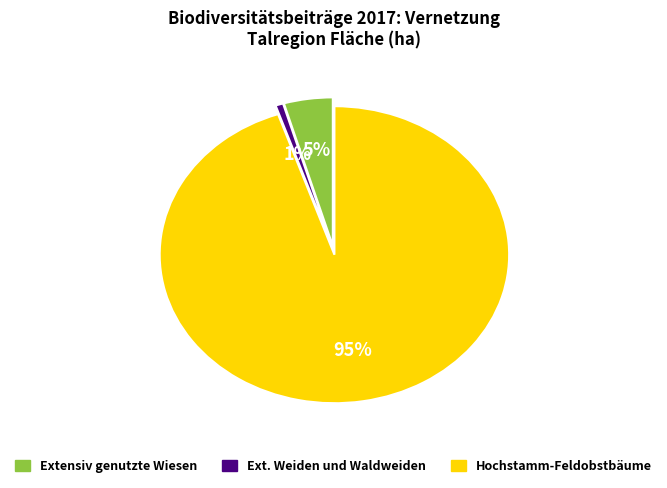

Is there any slice that represents more than half of the pie?

Yes